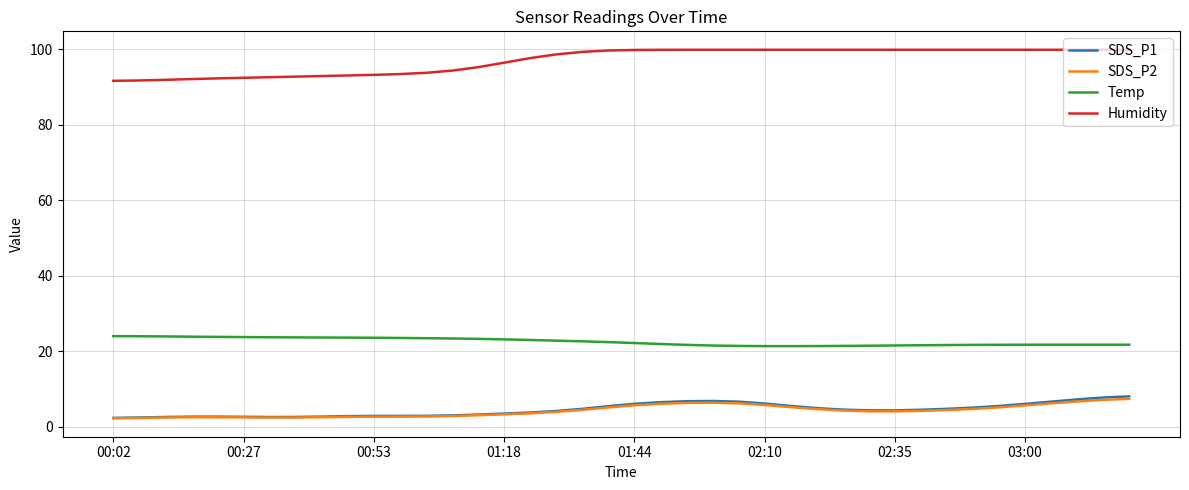

Which series has the largest total across all categories?

Humidity